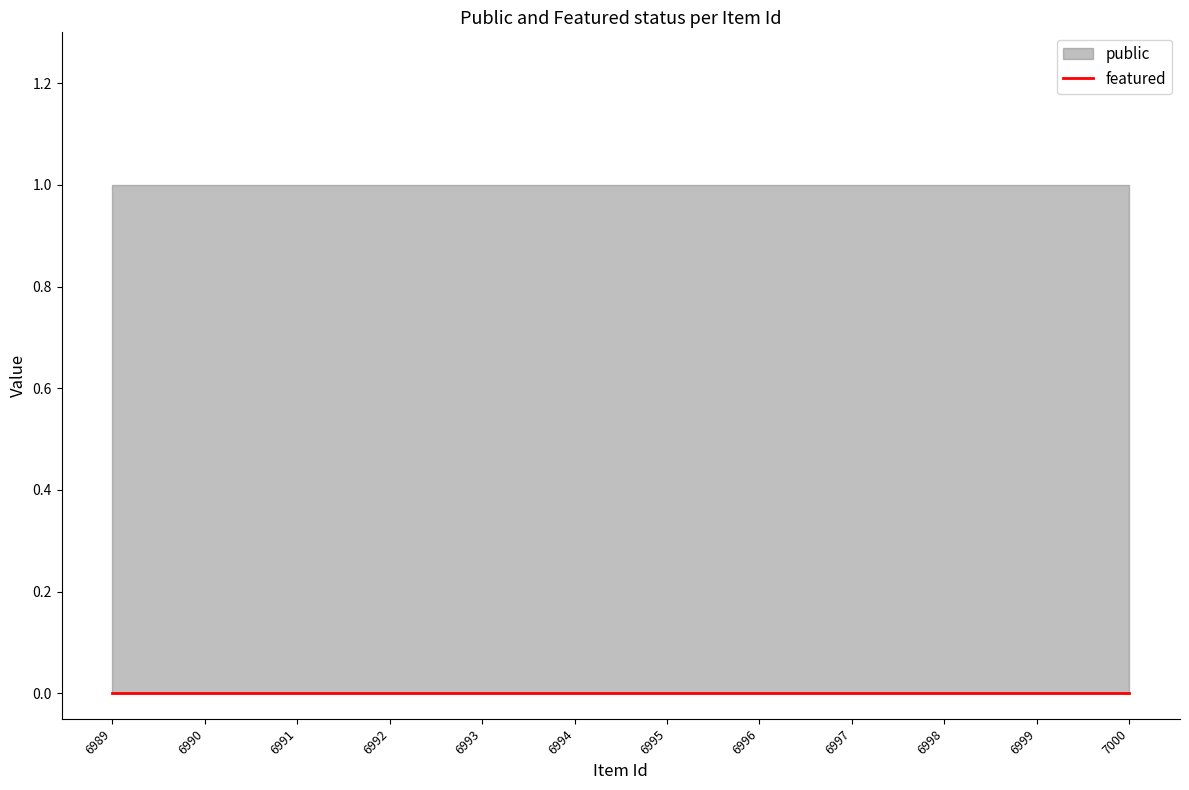

What is the maximum value shown in the chart?

1